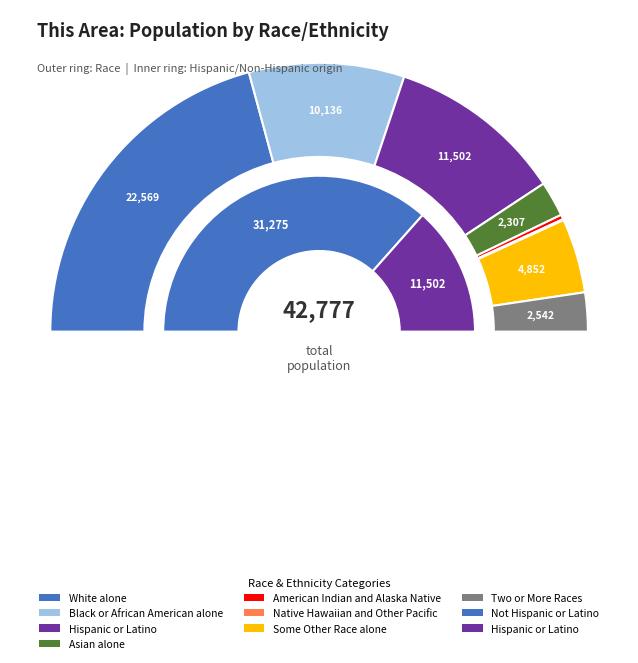

Is it true that Black or African American alone is 30% of the pie?

False